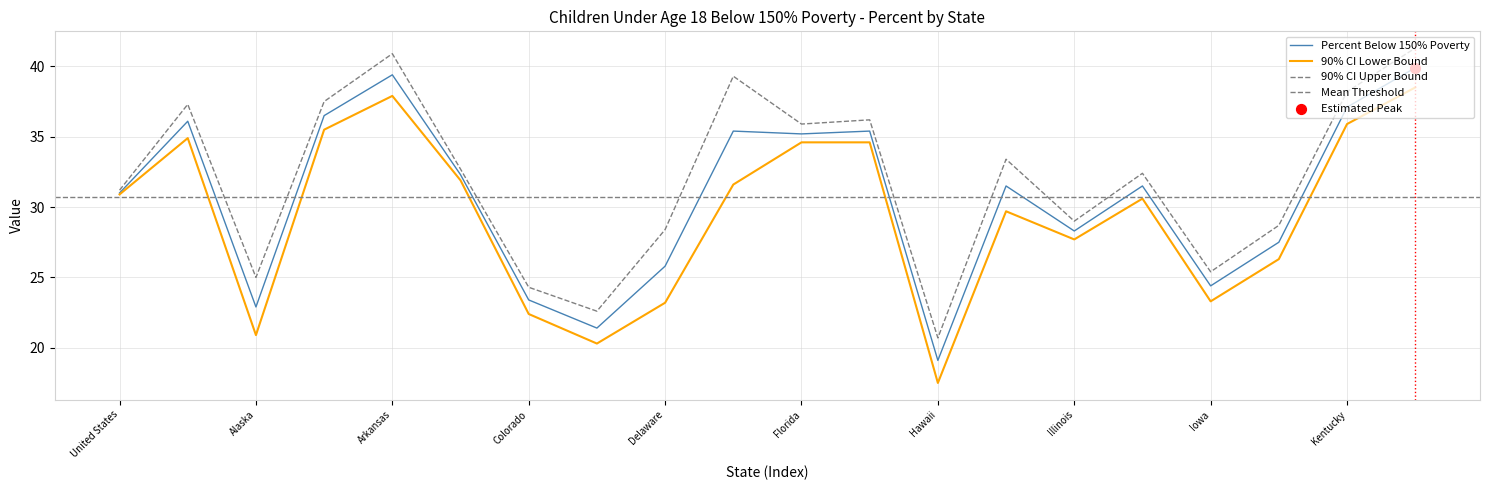

Which series has the largest total across all categories?

90% CI Upper Bound